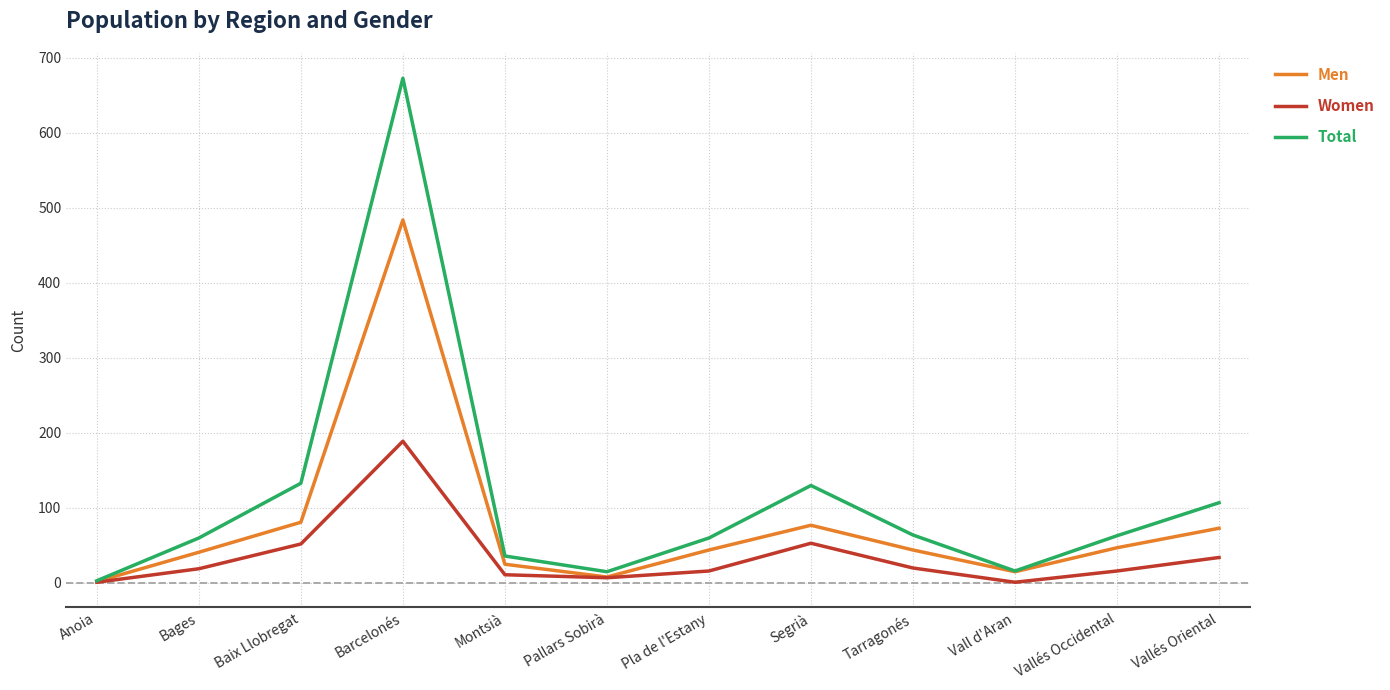

What is the lowest value of the Total series?

3